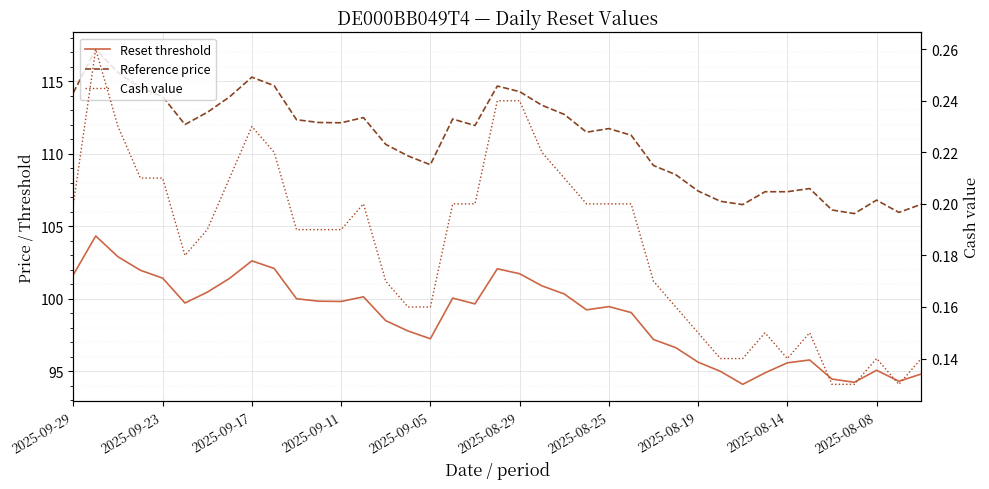

What is the approximate value of Reset threshold at 19?

102.1